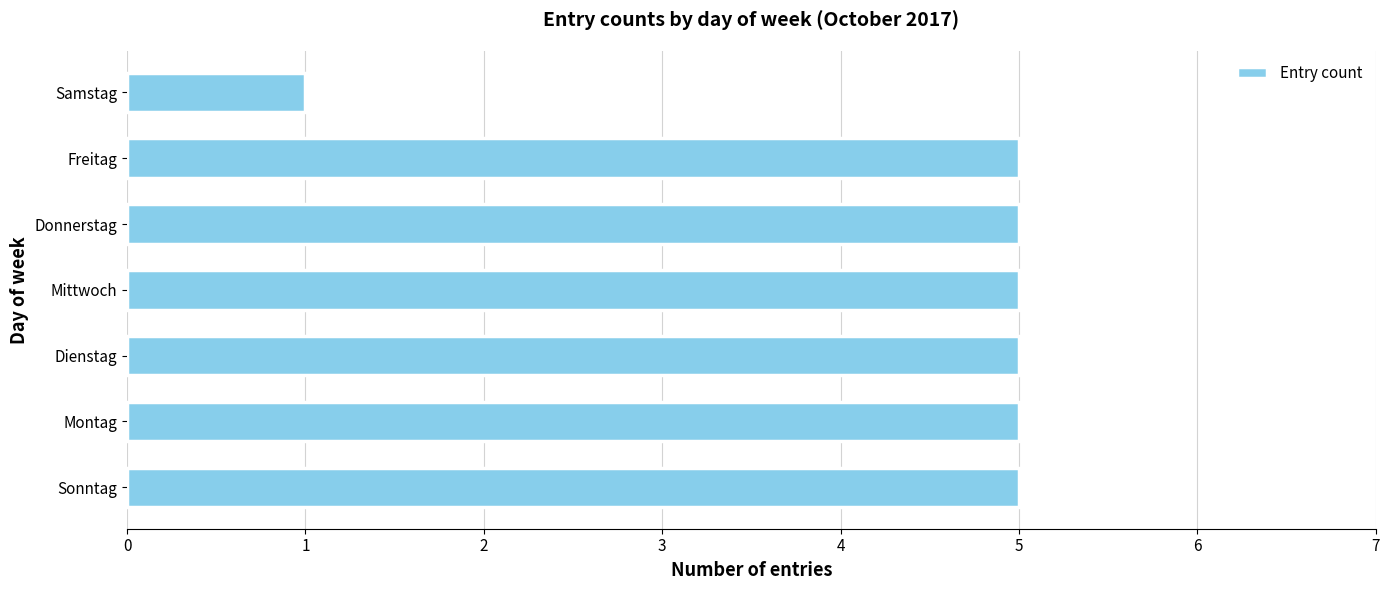

What is the sum of the values at Freitag and Dienstag?

10